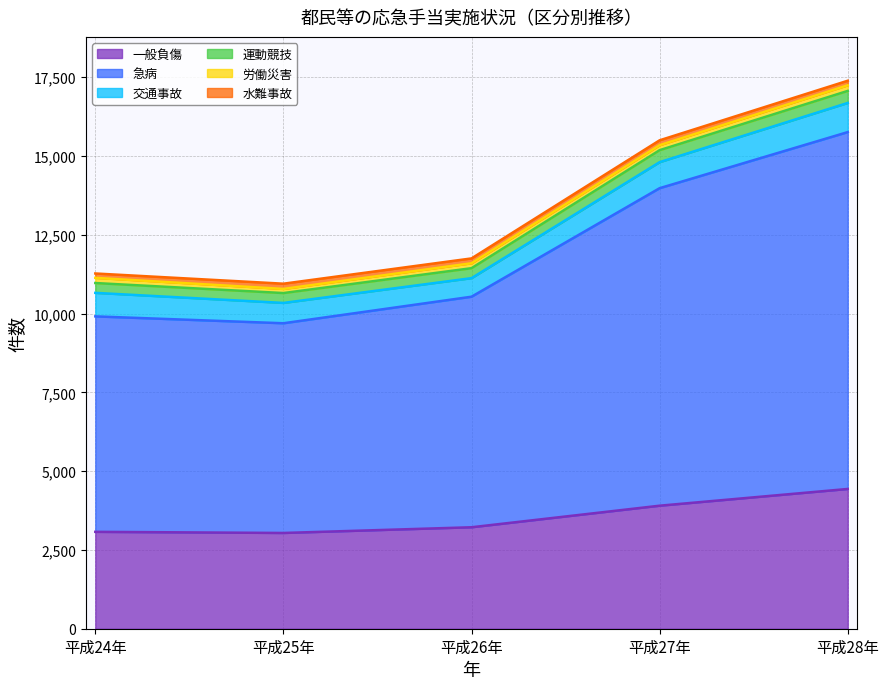

True or false: 運動競技 and 急病 intersect in this chart.

False